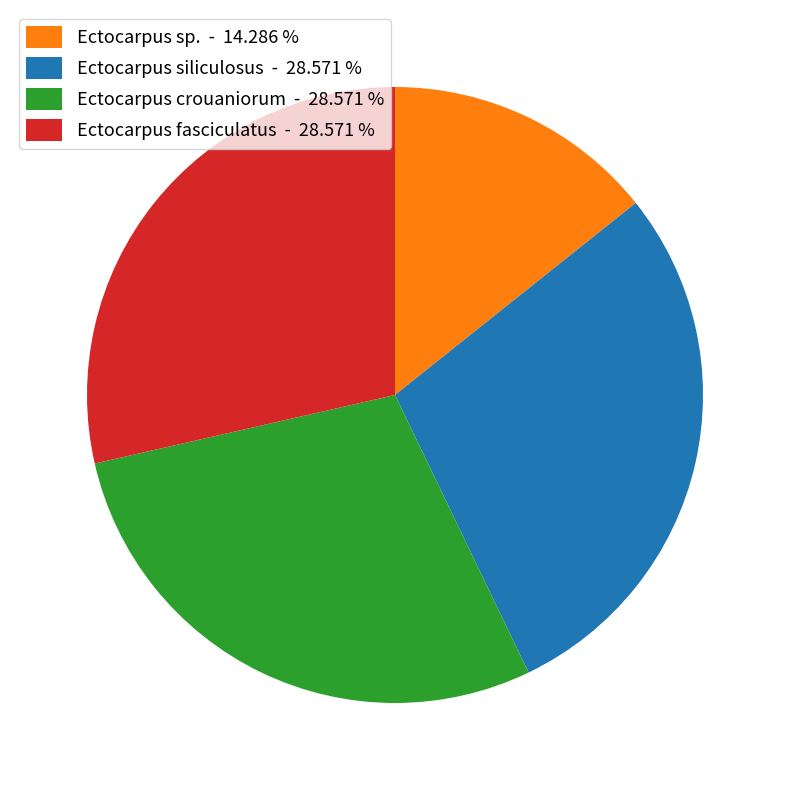

Combined, do Ectocarpus siliculosus - 28.571 % and Ectocarpus crouaniorum - 28.571 % account for over 50%?

Yes